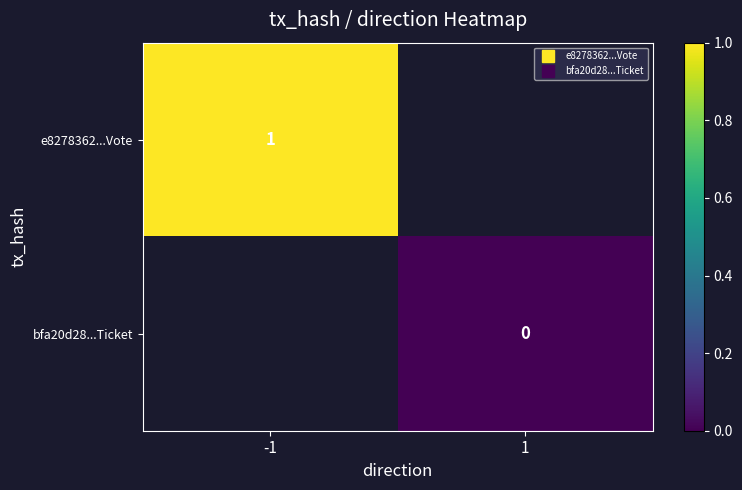

At which label does bfa20d28...Ticket reach its minimum?

-1